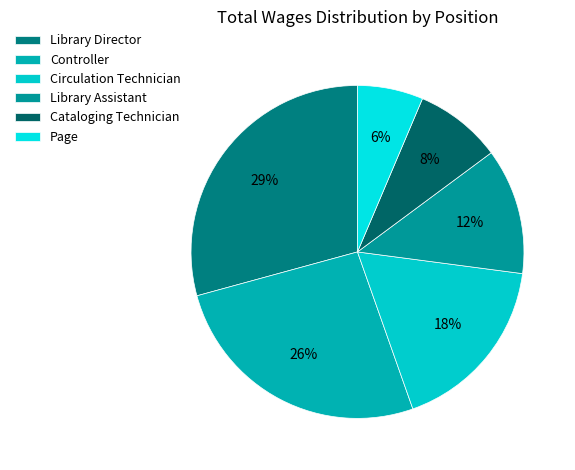

What is the largest slice in the pie chart?

Library Director